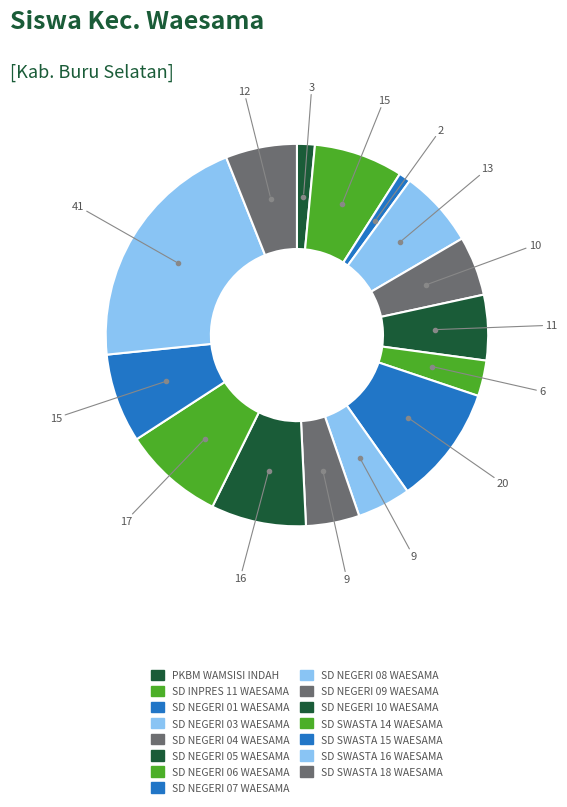

Which slice is the smallest?

SD NEGERI 01 WAESAMA